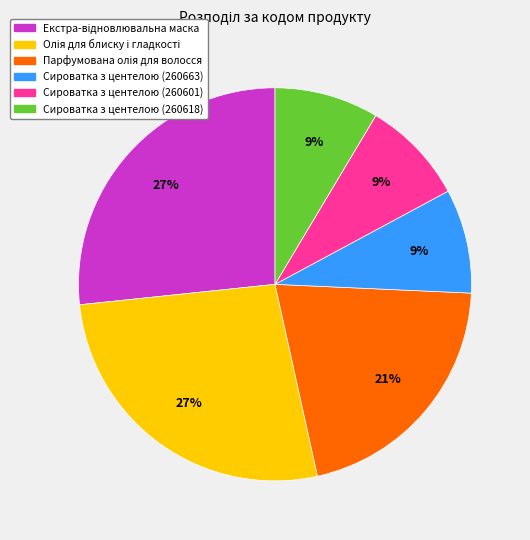

How many slices are in this pie chart?

6